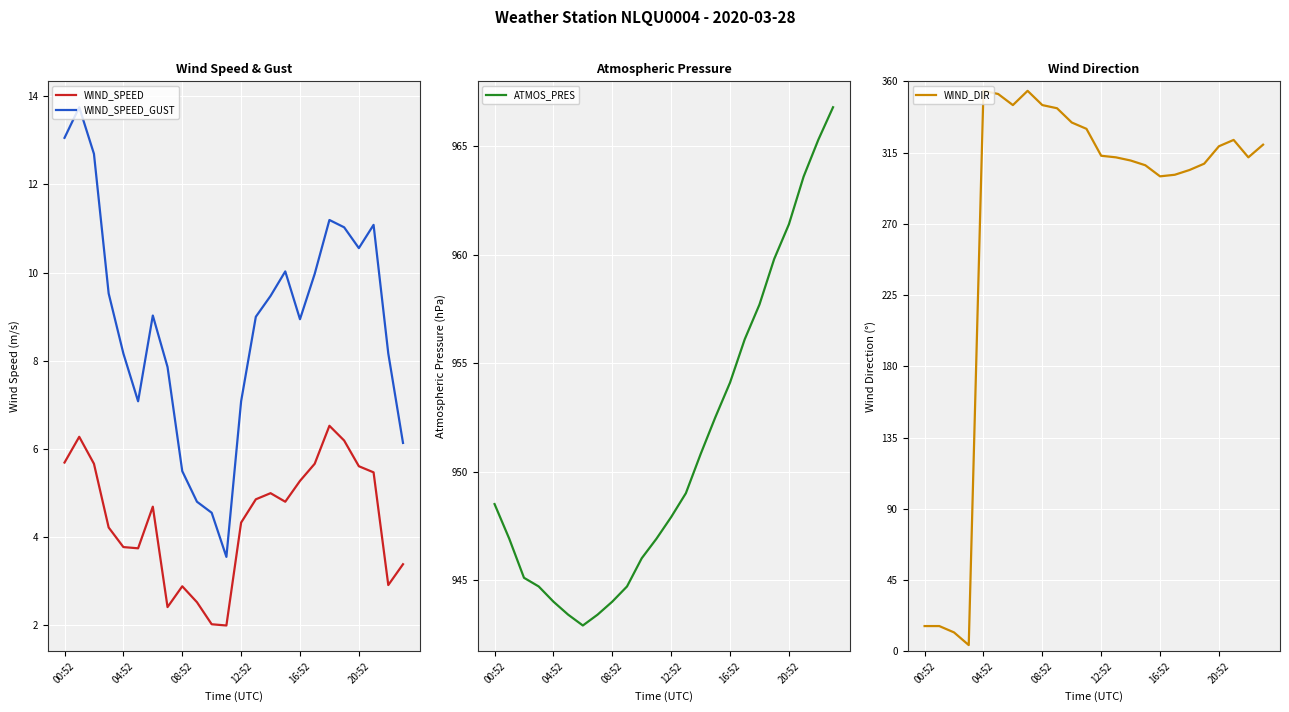

What is the value of the WIND_DIR point at the 23rd from the left?

312.0